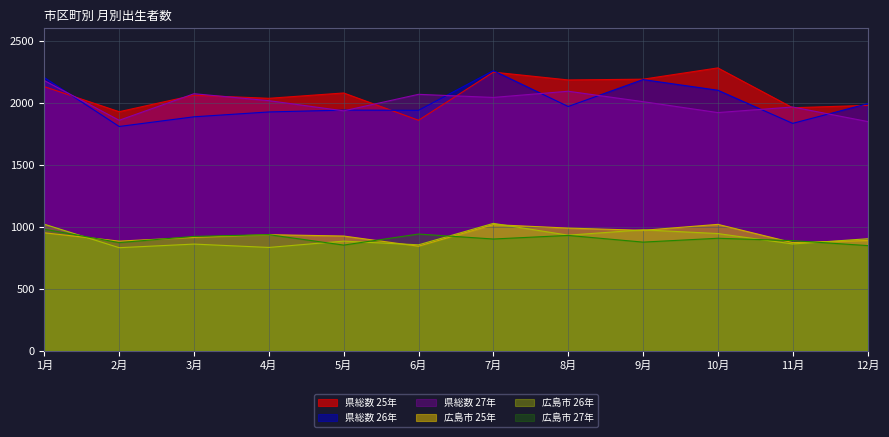

How many lines are shown in the chart?

6